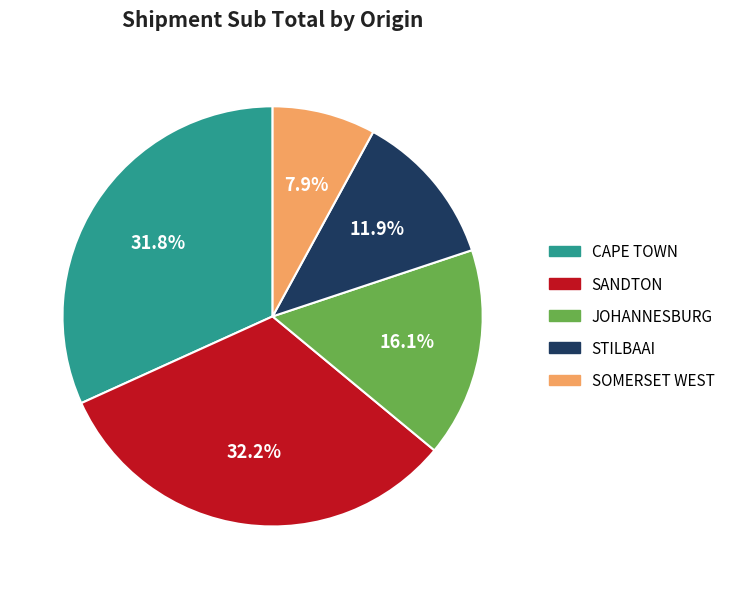

Count the number of slices in the pie.

5